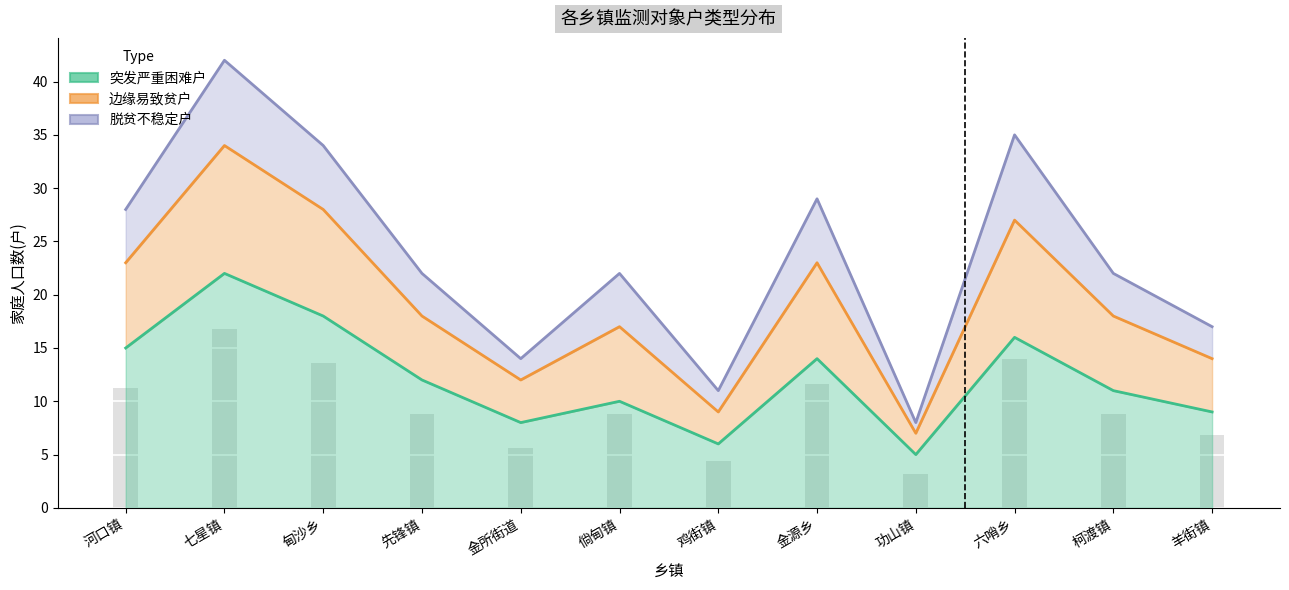

Where is 突发严重困难户 nearest to the value 13?

先锋镇